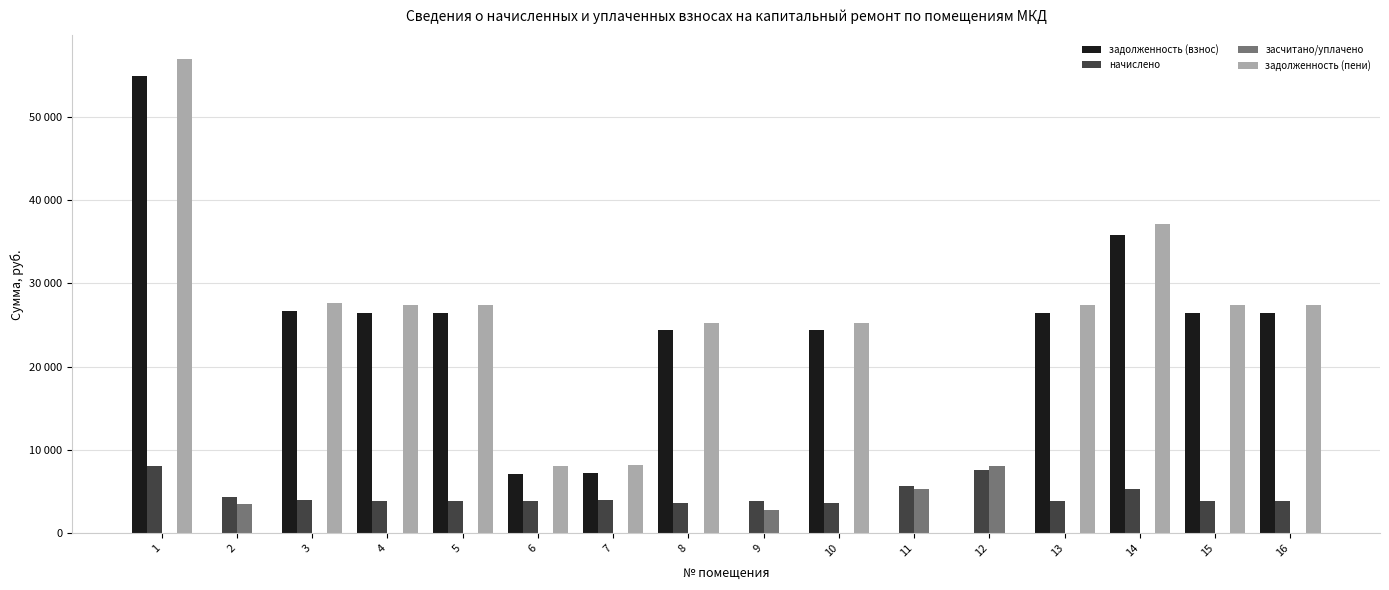

What is the difference between the second highest and second lowest values in the засчитано/уплачено series?

5277.5